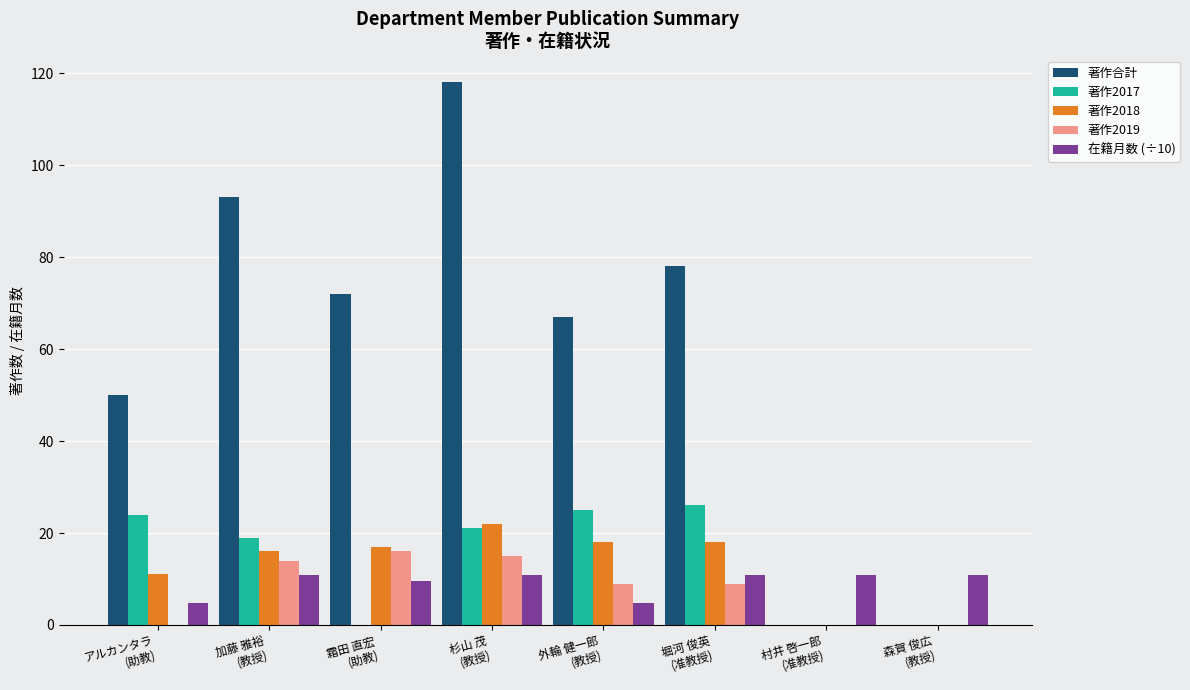

What is the maximum value for 著作2018?

22.0